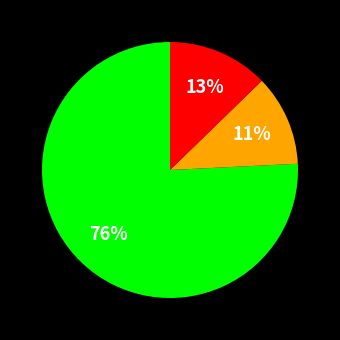

To the nearest percent, what is the average slice percentage?

33%